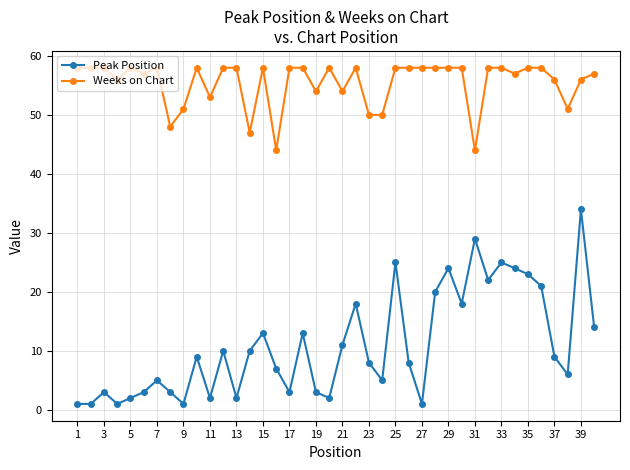

Which series has the largest range (max minus min)?

Peak Position